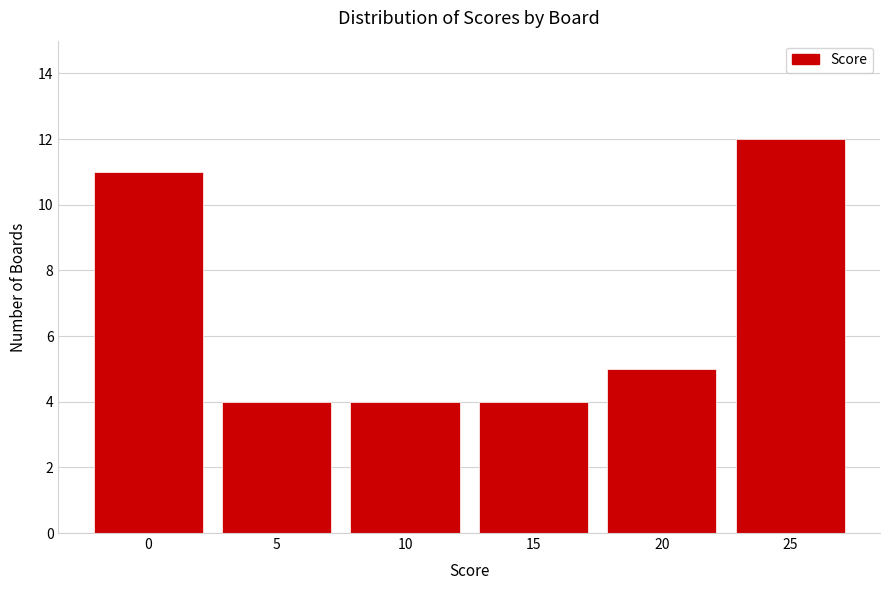

Reading left to right, what are all the values shown in this chart?

11	4	4	4	5	12